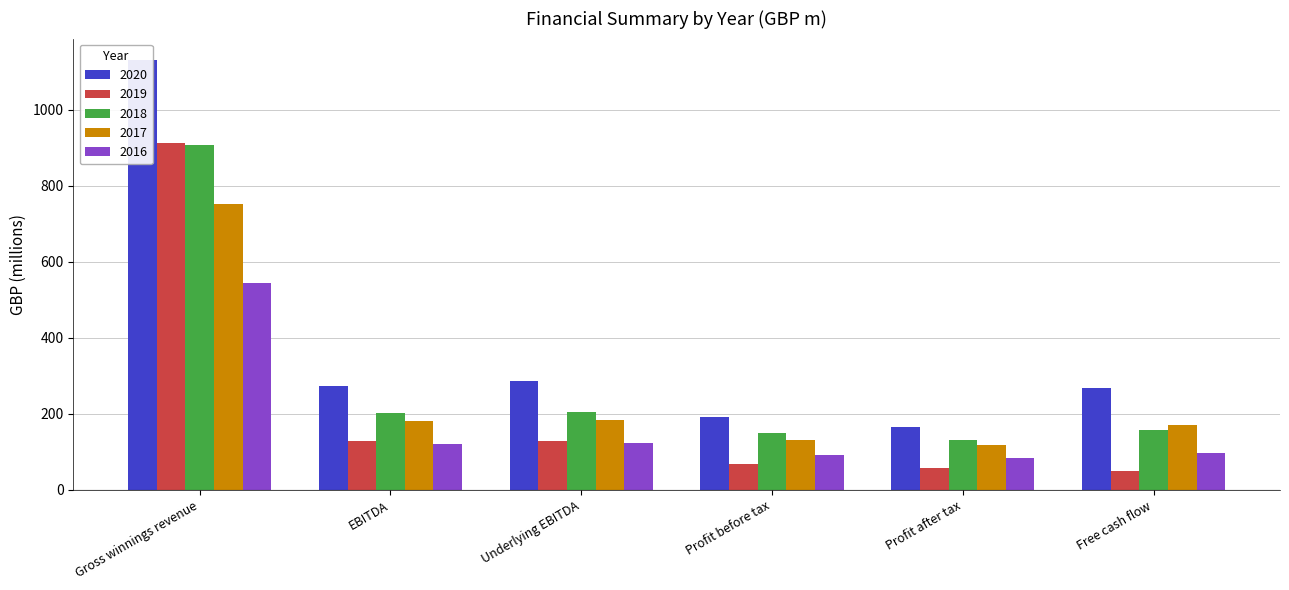

How many distinct data groups are displayed?

5